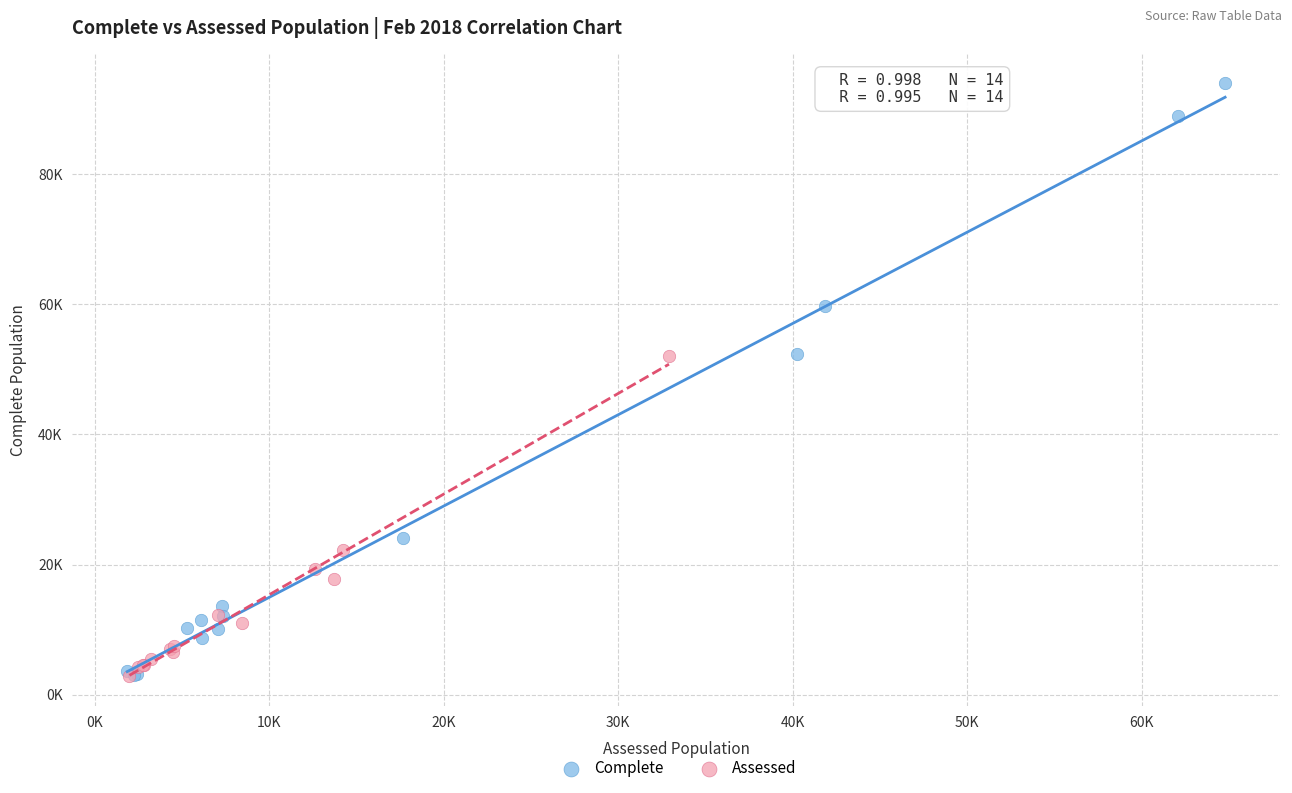

Which series reaches the maximum Y coordinate?

Complete